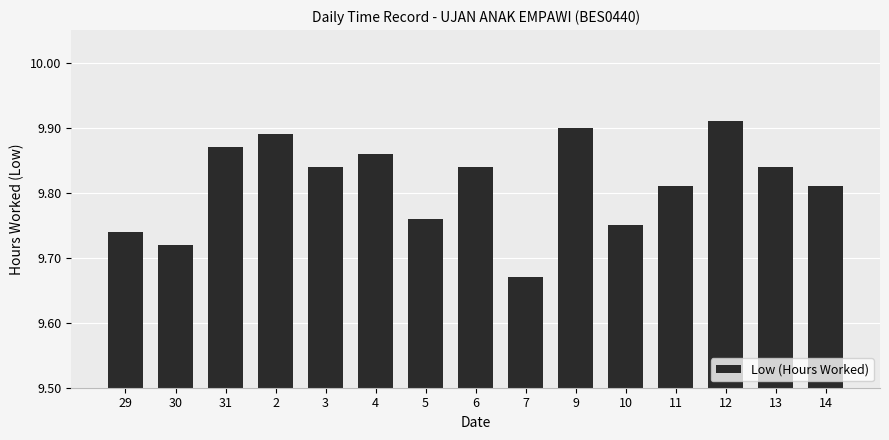

What position from the left is 12?

13